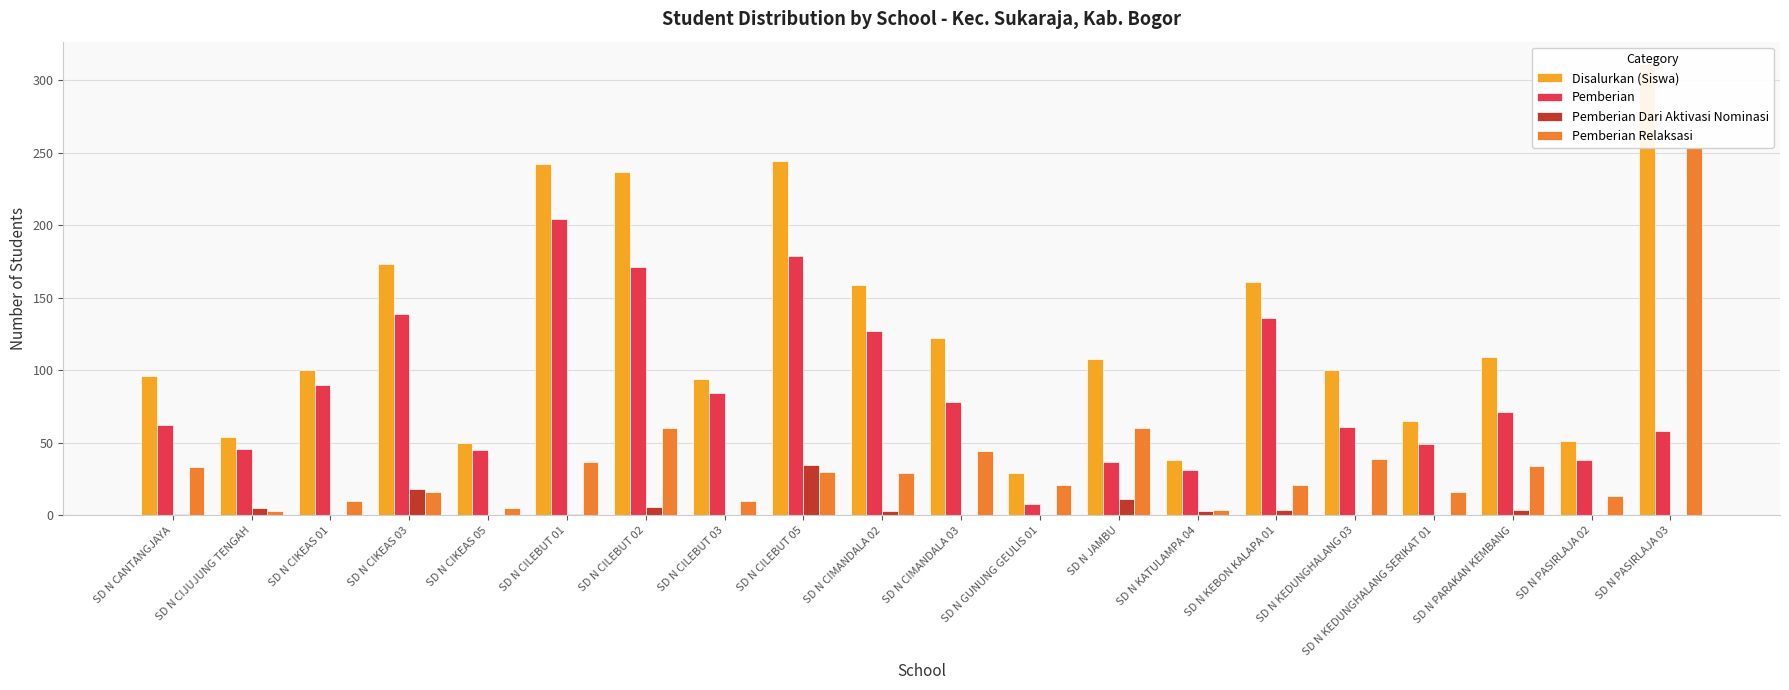

Which series has the widest spread of values?

Disalurkan (Siswa)